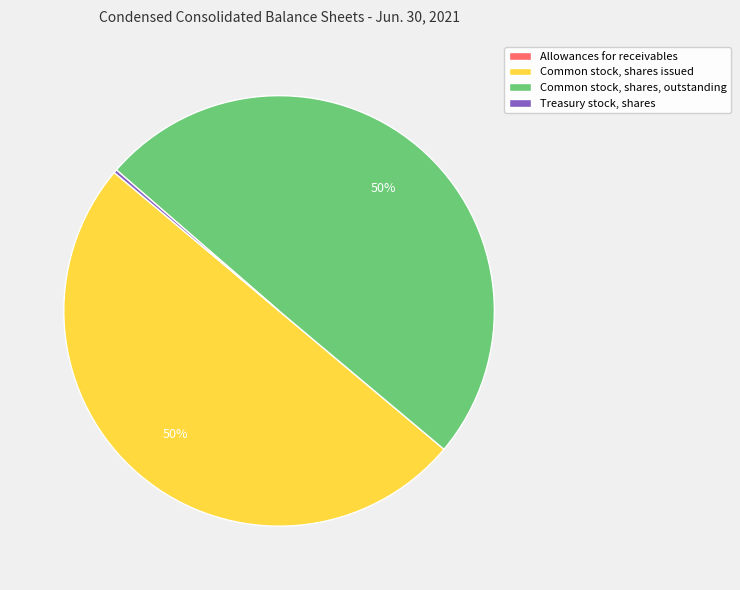

Is Common stock, shares, outstanding the majority of the pie?

No